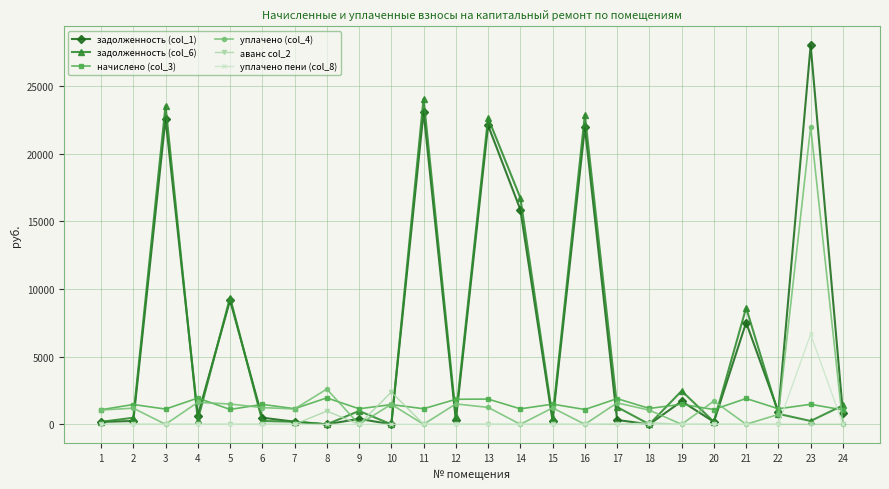

The value of уплачено пени (col_8) at 19 is 0.0. True or false?

True